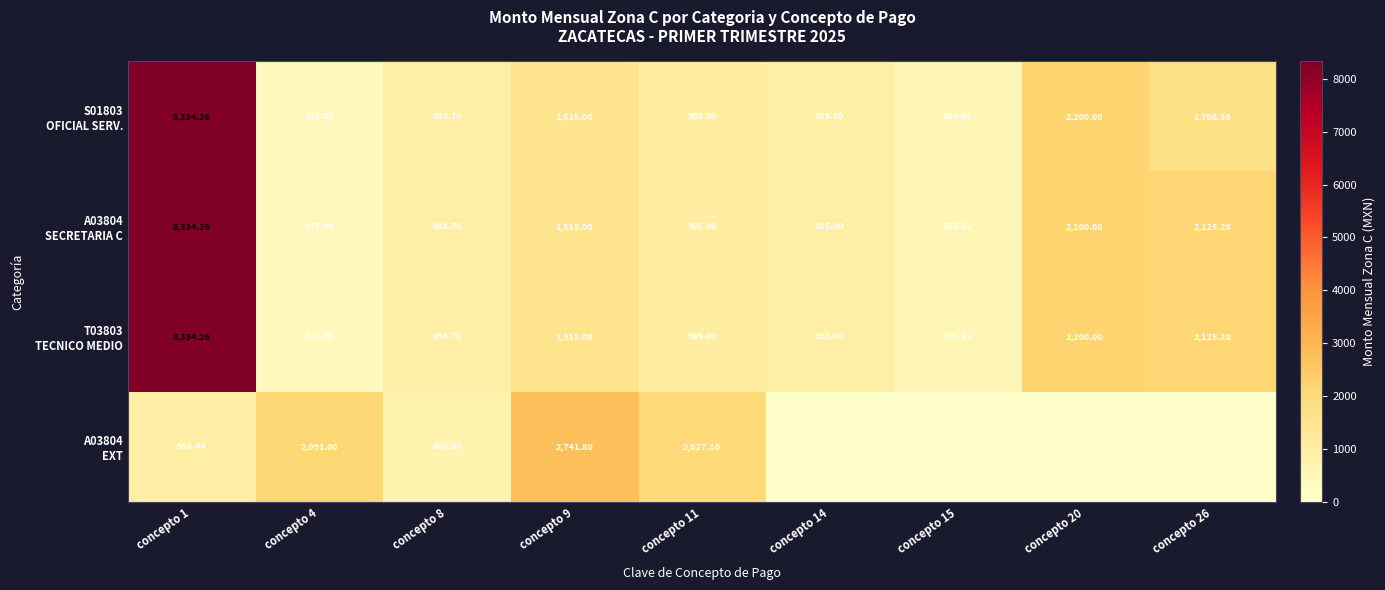

What is the spread (max minus min) of values at concepto 20?

2200.0